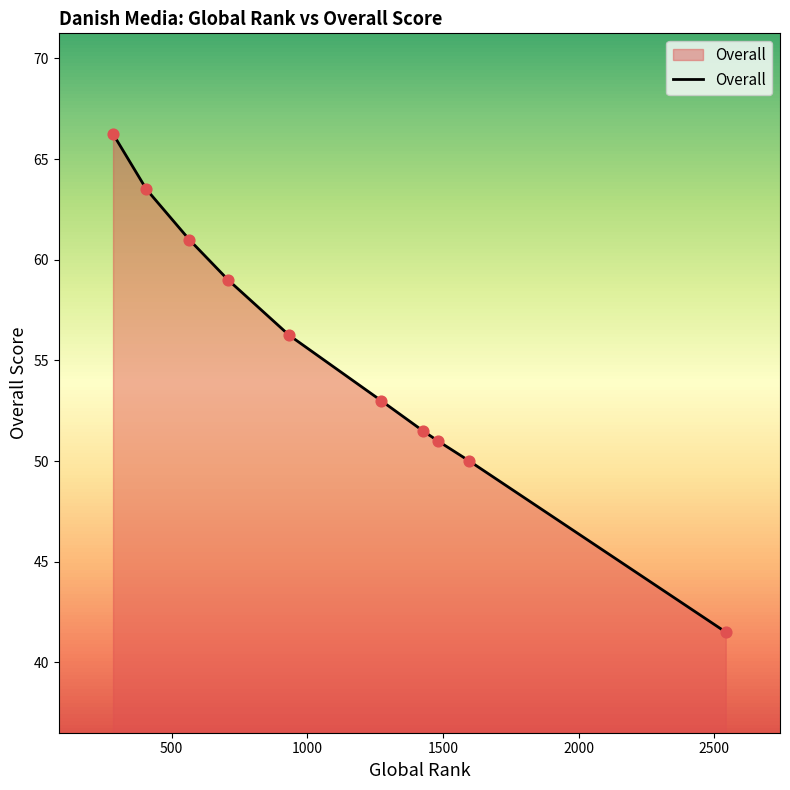

What is the minimum value shown in the chart?

41.5